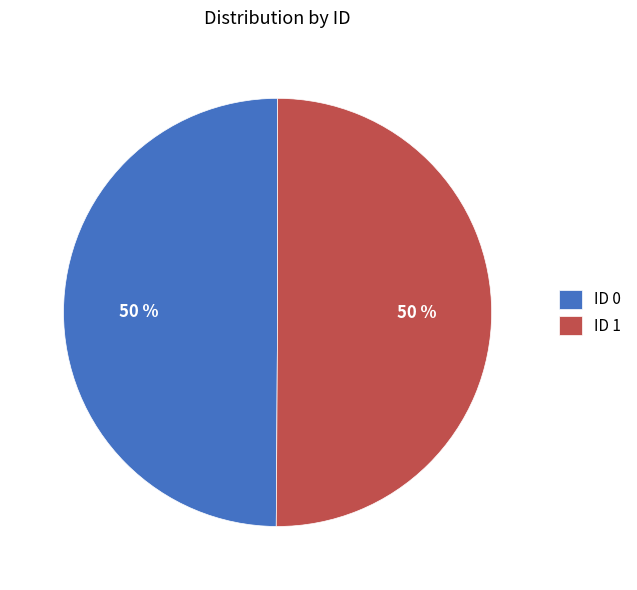

How many segments does this pie chart have?

2